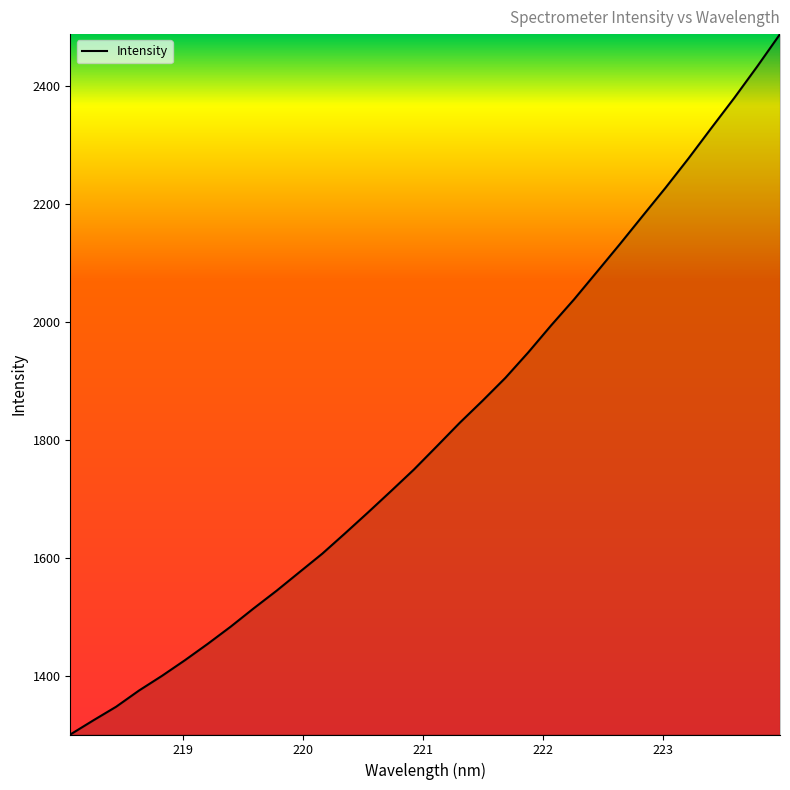

What is the maximum value shown in the chart?

2487.6